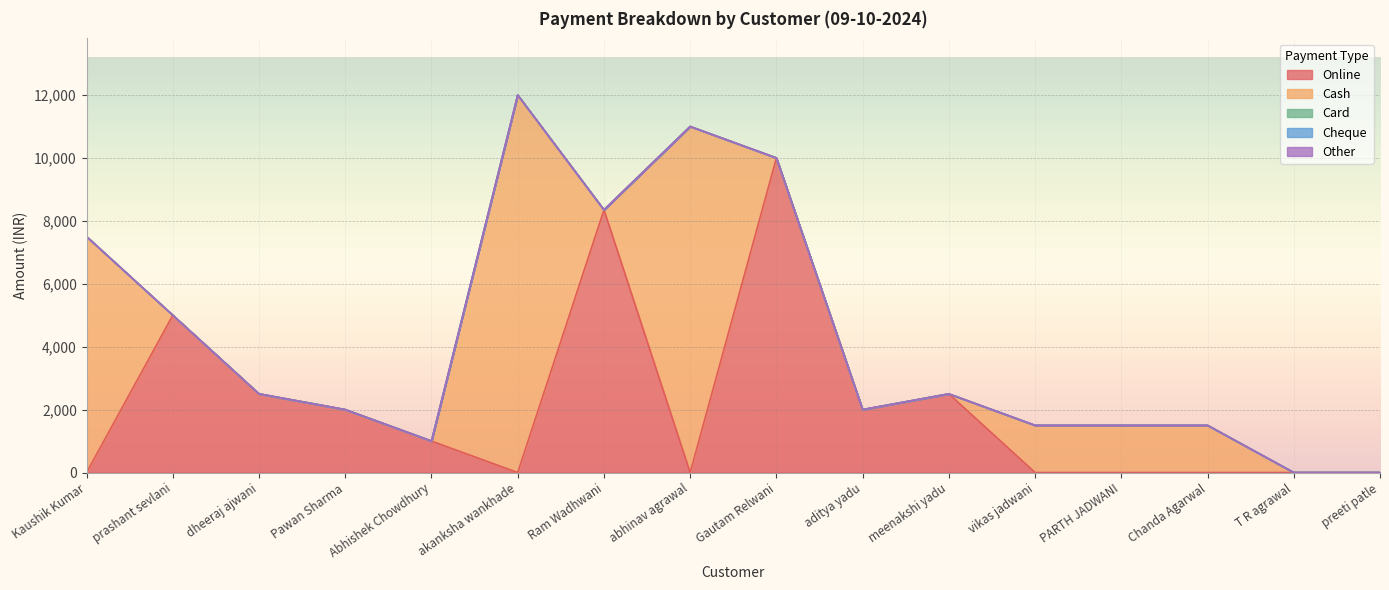

List the series in order of their peak value, highest first.

Cash, Online, Card, Cheque, Other